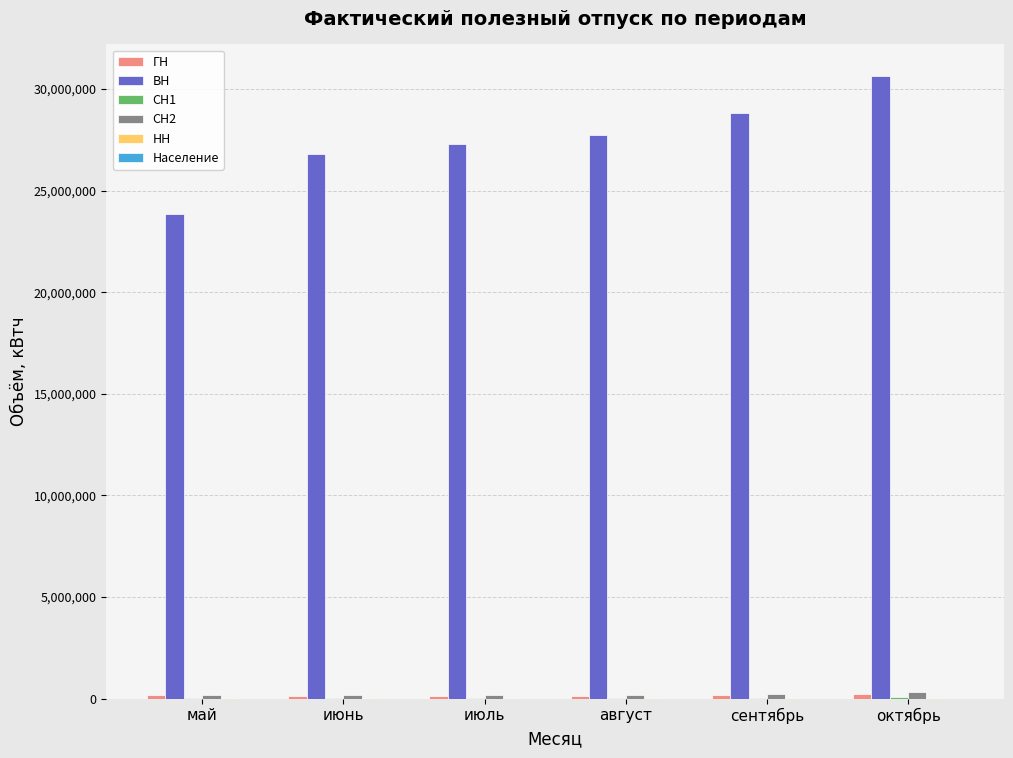

What is the sum of all ВН values?

165121354.0